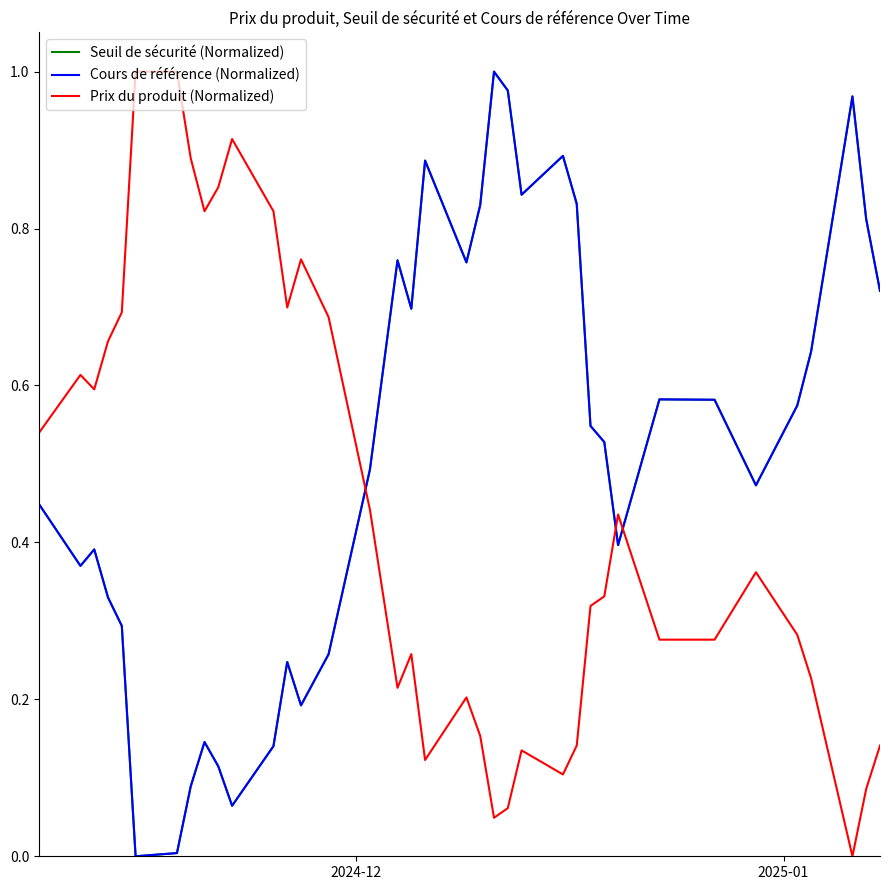

How many intersections are there between Seuil de sécurité (Normalized) and Prix du produit (Normalized)?

3